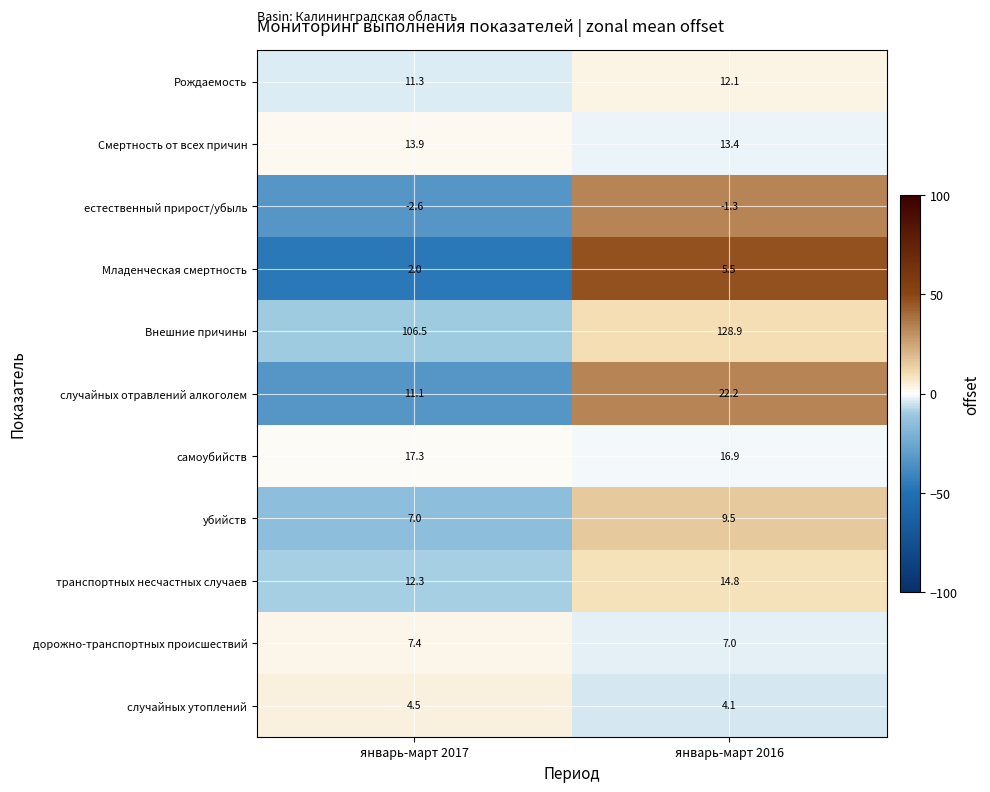

At which label is транспортных несчастных случаев closest to 13?

январь-март 2017